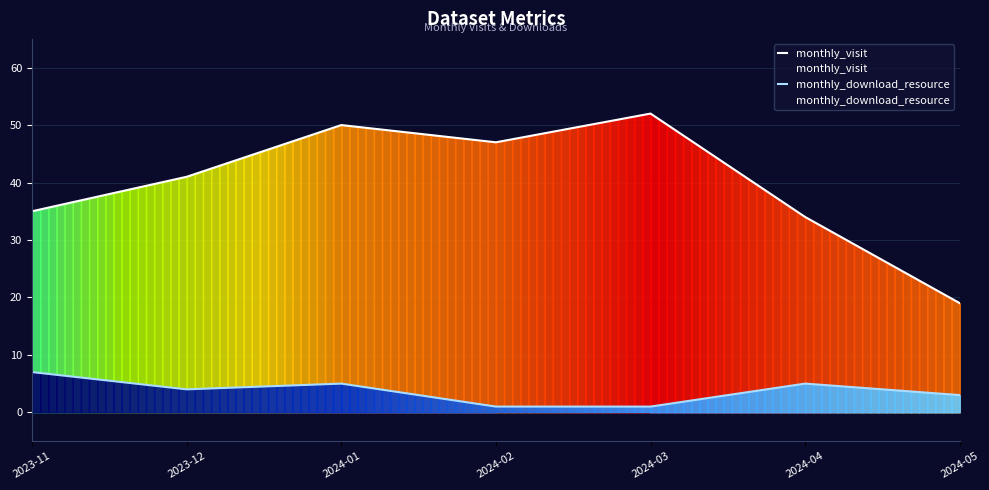

At 2023-11, list the series in order from largest to smallest.

monthly_visit, monthly_download_resource